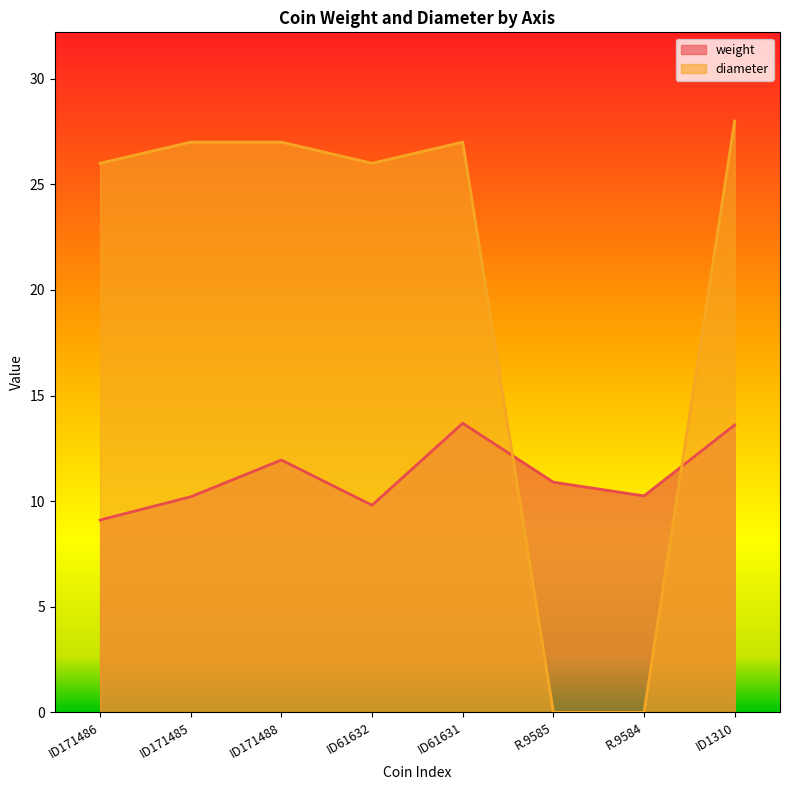

At which label does weight first exceed 10?

ID171485